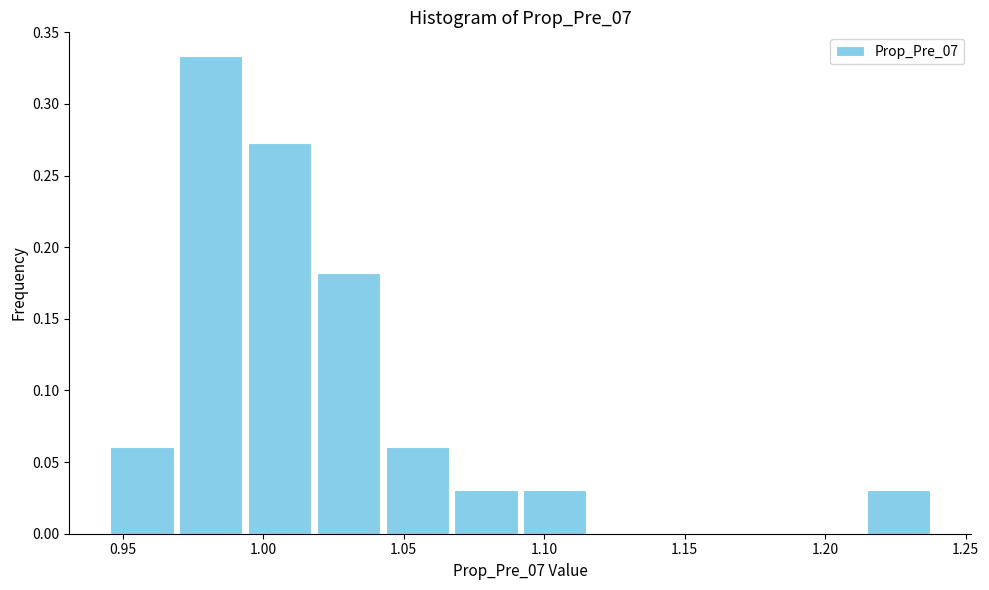

What is the height of the bar covering 0.945 to 0.970 on the x-axis? Neither the bar edges nor the heights are printed on the chart, so give them approximately, as read against the axes.

0.060